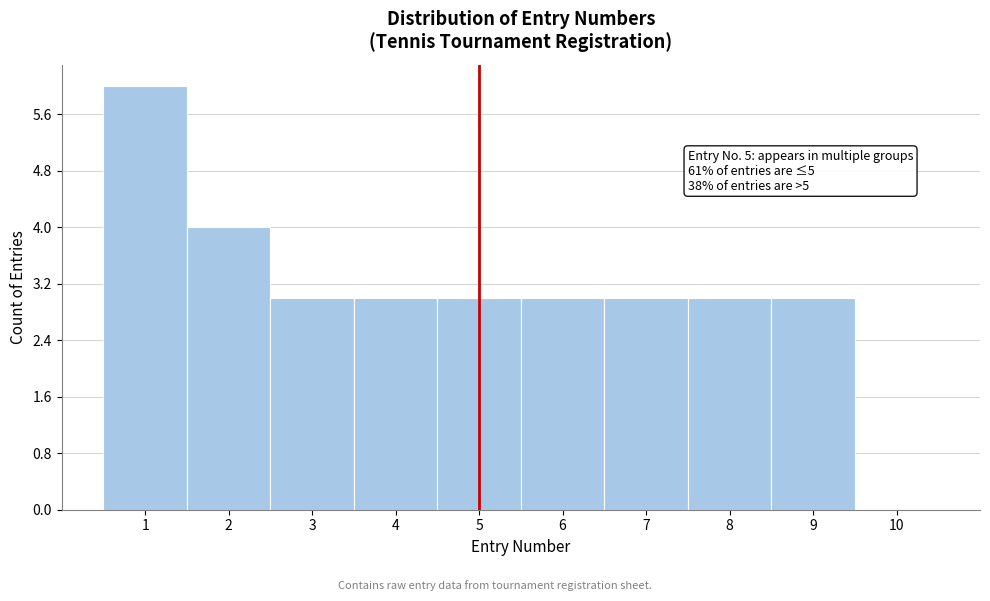

Which range on the x-axis has the tallest bar?

0.5 to 1.5